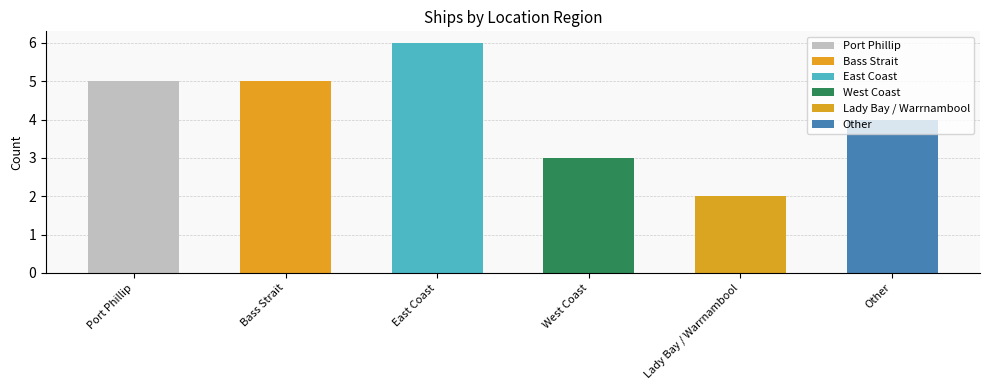

How many data points are above 5?

1